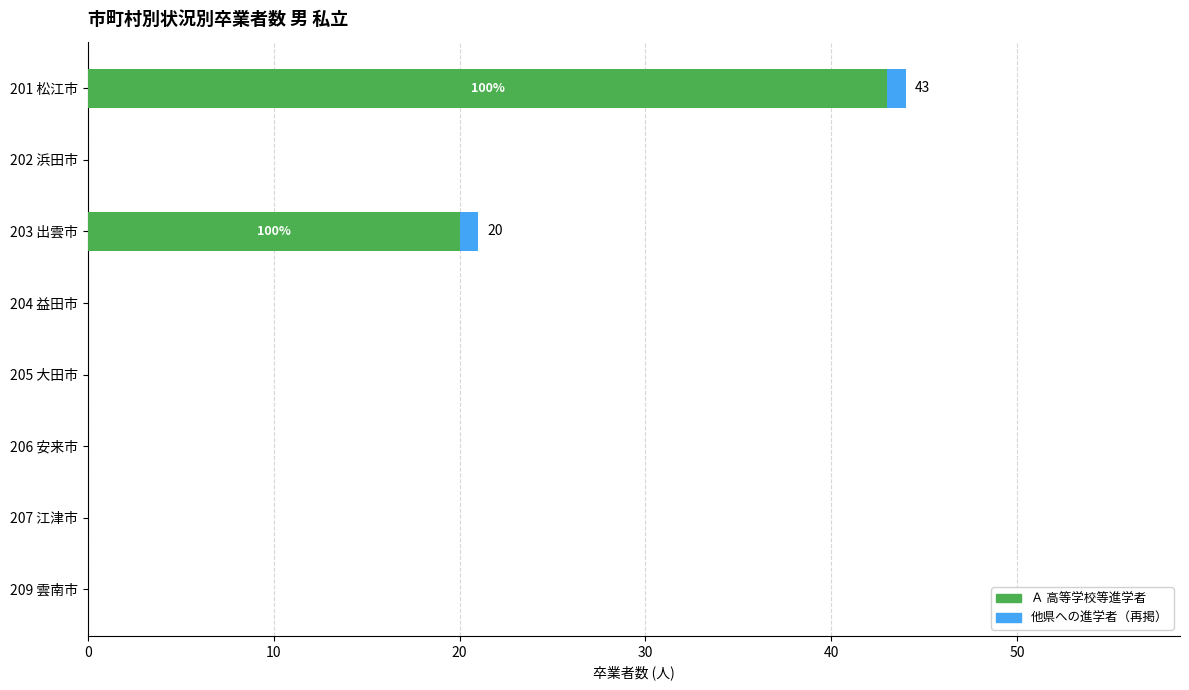

At which category is the sum across all series the highest?

201 松江市